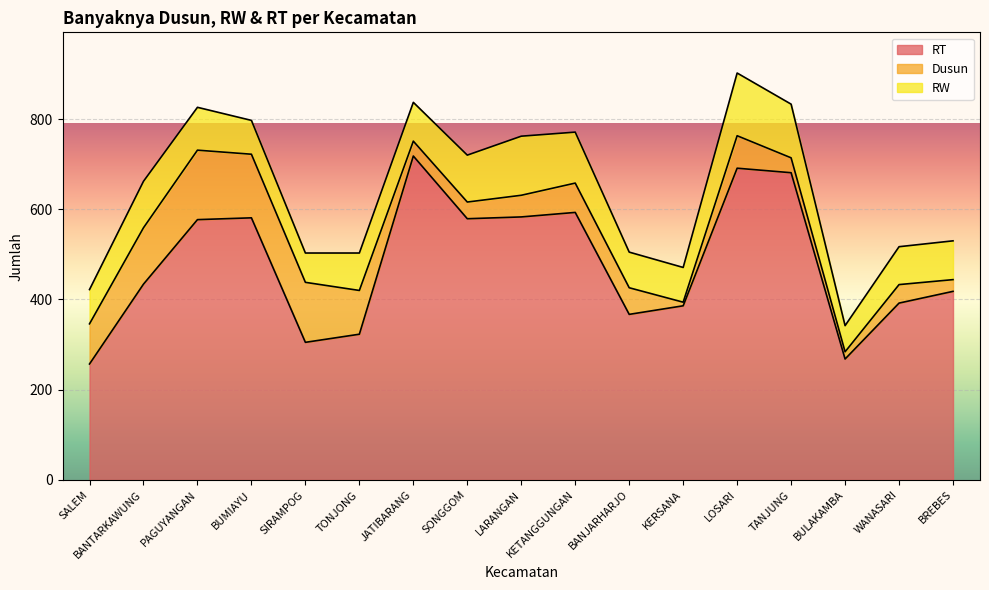

At which label does RW first exceed 86?

BANTARKAWUNG